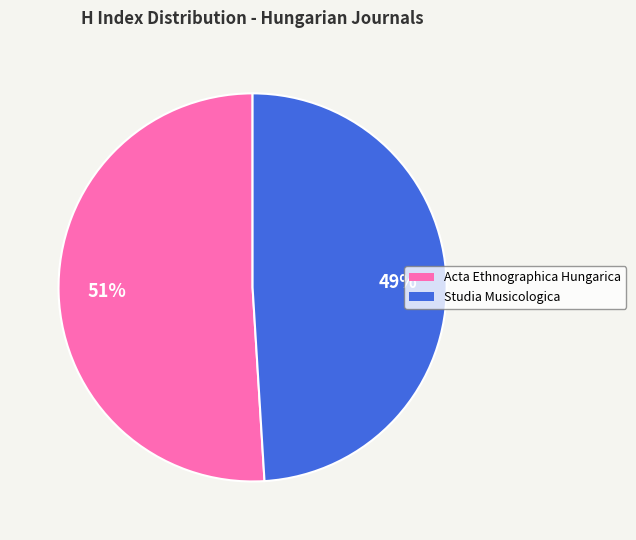

To the nearest percent, what is the average slice percentage?

50%